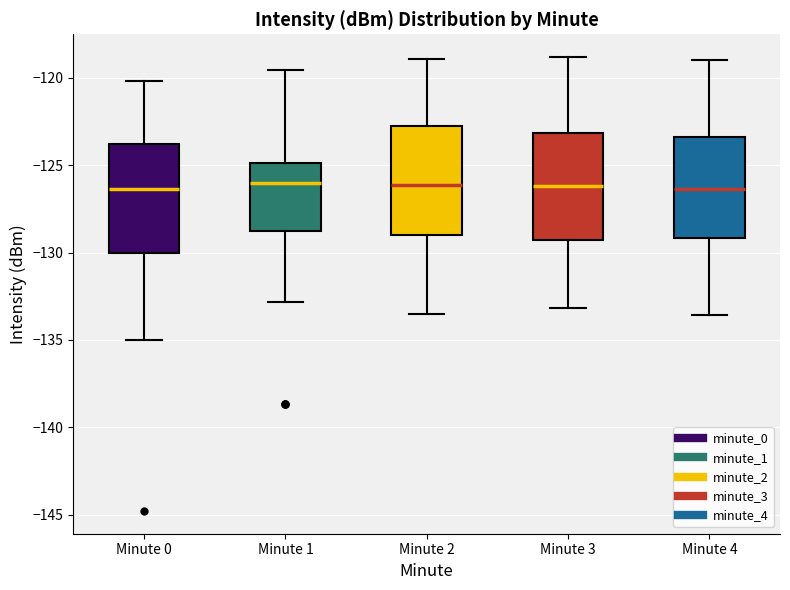

Reading left to right, read every box against the y-axis: the position of its median line, the range the box covers, and the ends of its whiskers. The values are not printed on the chart, so give them approximately, as read against the axis.

Minute 0: median -126.5, box -130.0 to -124.0, whiskers -135.0 to -120.0
Minute 1: median -126.0, box -128.5 to -125.0, whiskers -133.0 to -119.5
Minute 2: median -126.0, box -129.0 to -122.5, whiskers -133.5 to -119.0
Minute 3: median -126.0, box -129.5 to -123.0, whiskers -133.0 to -119.0
Minute 4: median -126.5, box -129.0 to -123.5, whiskers -133.5 to -119.0